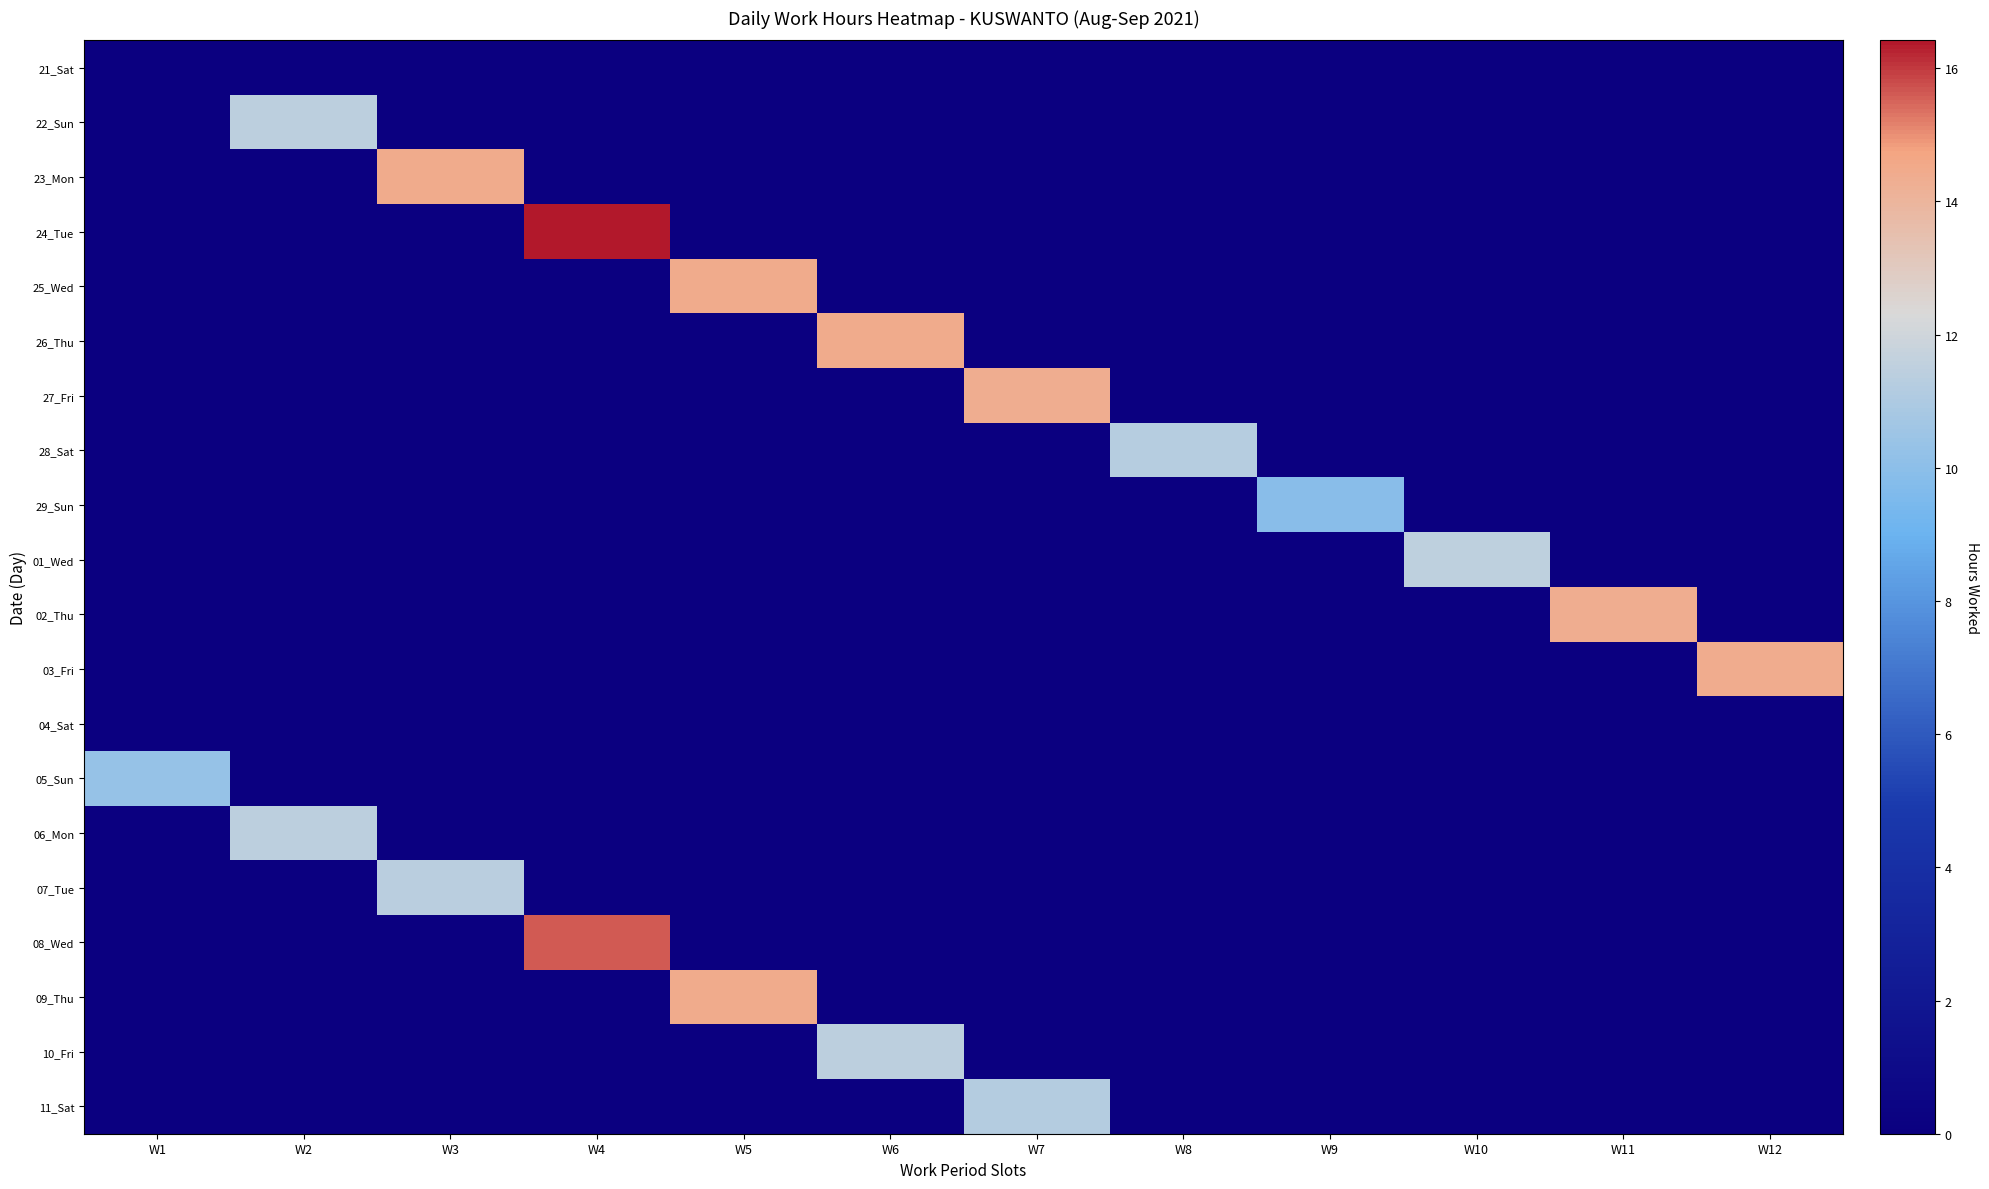

Reading left to right, extract all data points from this chart.

21_Sat: W1=0.0	W2=0.0	W3=0.0	W4=0.0	W5=0.0	W6=0.0	W7=0.0	W8=0.0	W9=0.0	W10=0.0	W11=0.0	W12=0.0
22_Sun: W1=0.0	W2=11.4	W3=0.0	W4=0.0	W5=0.0	W6=0.0	W7=0.0	W8=0.0	W9=0.0	W10=0.0	W11=0.0	W12=0.0
23_Mon: W1=0.0	W2=0.0	W3=14.5	W4=0.0	W5=0.0	W6=0.0	W7=0.0	W8=0.0	W9=0.0	W10=0.0	W11=0.0	W12=0.0
24_Tue: W1=0.0	W2=0.0	W3=0.0	W4=16.4	W5=0.0	W6=0.0	W7=0.0	W8=0.0	W9=0.0	W10=0.0	W11=0.0	W12=0.0
25_Wed: W1=0.0	W2=0.0	W3=0.0	W4=0.0	W5=14.4	W6=0.0	W7=0.0	W8=0.0	W9=0.0	W10=0.0	W11=0.0	W12=0.0
26_Thu: W1=0.0	W2=0.0	W3=0.0	W4=0.0	W5=0.0	W6=14.5	W7=0.0	W8=0.0	W9=0.0	W10=0.0	W11=0.0	W12=0.0
27_Fri: W1=0.0	W2=0.0	W3=0.0	W4=0.0	W5=0.0	W6=0.0	W7=14.3	W8=0.0	W9=0.0	W10=0.0	W11=0.0	W12=0.0
28_Sat: W1=0.0	W2=0.0	W3=0.0	W4=0.0	W5=0.0	W6=0.0	W7=0.0	W8=11.3	W9=0.0	W10=0.0	W11=0.0	W12=0.0
29_Sun: W1=0.0	W2=0.0	W3=0.0	W4=0.0	W5=0.0	W6=0.0	W7=0.0	W8=0.0	W9=9.9	W10=0.0	W11=0.0	W12=0.0
01_Wed: W1=0.0	W2=0.0	W3=0.0	W4=0.0	W5=0.0	W6=0.0	W7=0.0	W8=0.0	W9=0.0	W10=11.5	W11=0.0	W12=0.0
02_Thu: W1=0.0	W2=0.0	W3=0.0	W4=0.0	W5=0.0	W6=0.0	W7=0.0	W8=0.0	W9=0.0	W10=0.0	W11=14.3	W12=0.0
03_Fri: W1=0.0	W2=0.0	W3=0.0	W4=0.0	W5=0.0	W6=0.0	W7=0.0	W8=0.0	W9=0.0	W10=0.0	W11=0.0	W12=14.4
04_Sat: W1=0.0	W2=0.0	W3=0.0	W4=0.0	W5=0.0	W6=0.0	W7=0.0	W8=0.0	W9=0.0	W10=0.0	W11=0.0	W12=0.0
05_Sun: W1=10.3	W2=0.0	W3=0.0	W4=0.0	W5=0.0	W6=0.0	W7=0.0	W8=0.0	W9=0.0	W10=0.0	W11=0.0	W12=0.0
06_Mon: W1=0.0	W2=11.4	W3=0.0	W4=0.0	W5=0.0	W6=0.0	W7=0.0	W8=0.0	W9=0.0	W10=0.0	W11=0.0	W12=0.0
07_Tue: W1=0.0	W2=0.0	W3=11.4	W4=0.0	W5=0.0	W6=0.0	W7=0.0	W8=0.0	W9=0.0	W10=0.0	W11=0.0	W12=0.0
08_Wed: W1=0.0	W2=0.0	W3=0.0	W4=15.6	W5=0.0	W6=0.0	W7=0.0	W8=0.0	W9=0.0	W10=0.0	W11=0.0	W12=0.0
09_Thu: W1=0.0	W2=0.0	W3=0.0	W4=0.0	W5=14.4	W6=0.0	W7=0.0	W8=0.0	W9=0.0	W10=0.0	W11=0.0	W12=0.0
10_Fri: W1=0.0	W2=0.0	W3=0.0	W4=0.0	W5=0.0	W6=11.4	W7=0.0	W8=0.0	W9=0.0	W10=0.0	W11=0.0	W12=0.0
11_Sat: W1=0.0	W2=0.0	W3=0.0	W4=0.0	W5=0.0	W6=0.0	W7=11.2	W8=0.0	W9=0.0	W10=0.0	W11=0.0	W12=0.0